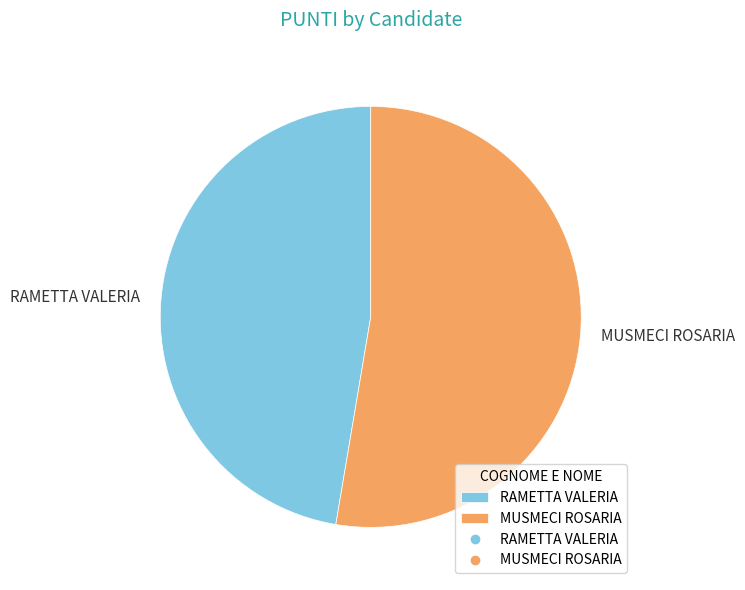

Do RAMETTA VALERIA and MUSMECI ROSARIA together represent more than half of the pie?

Yes